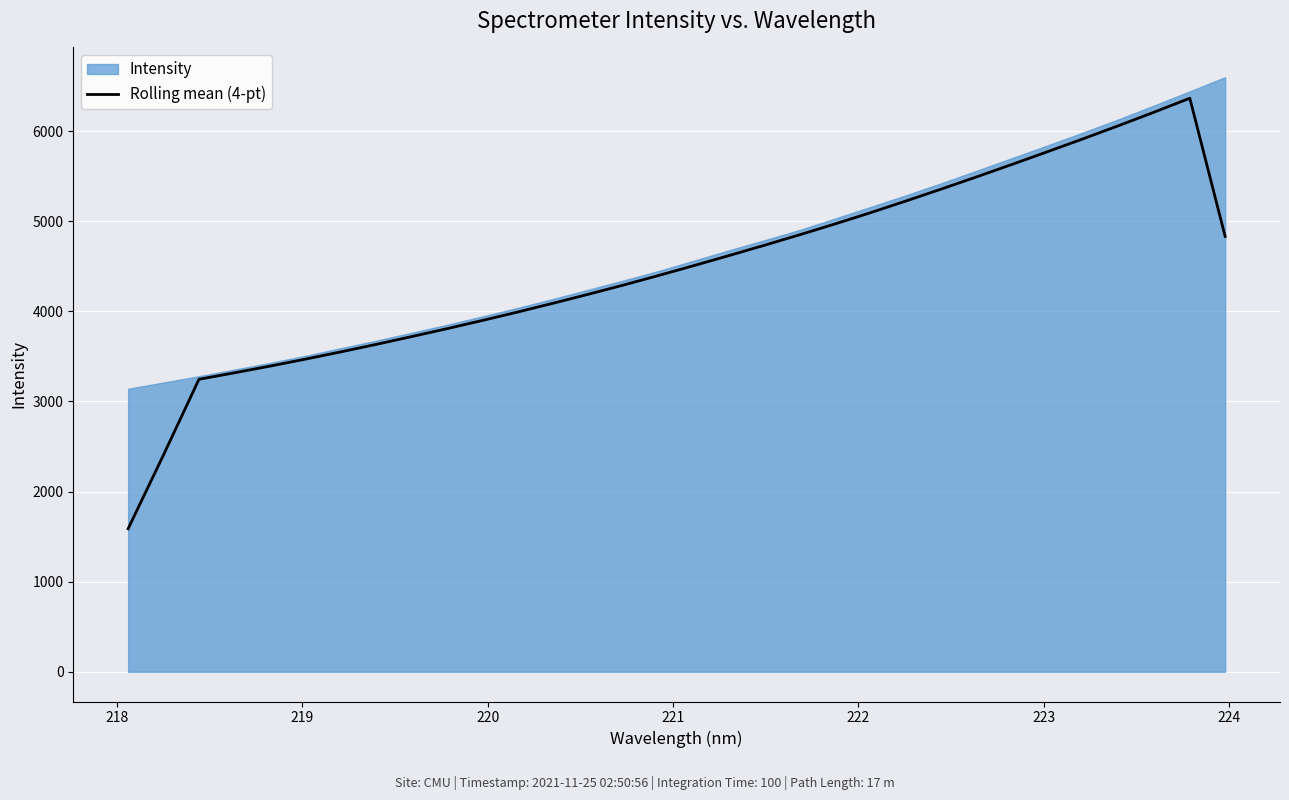

What is the minimum value for Rolling mean (4-pt)?

1587.9